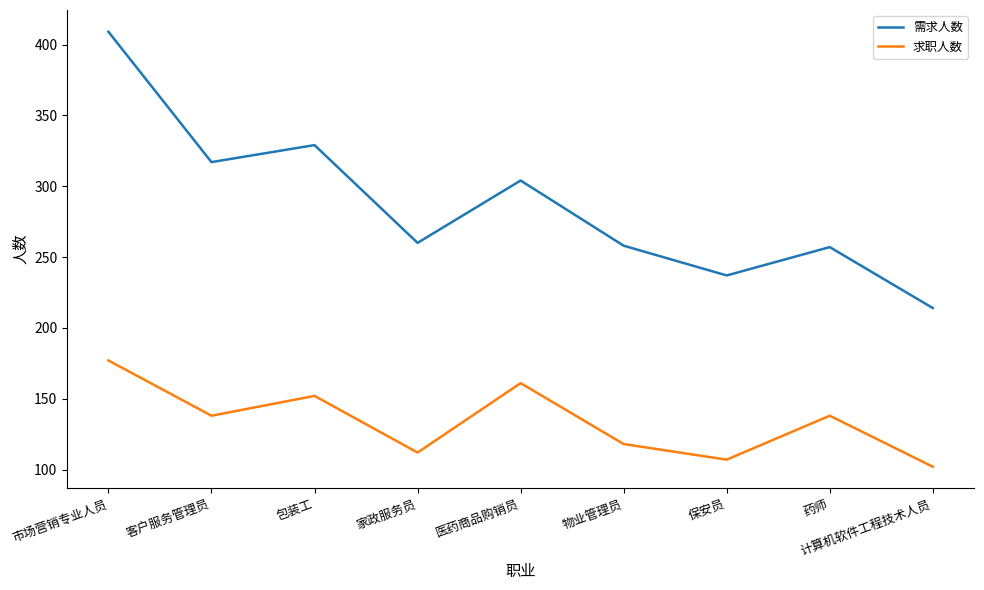

At which category does 求职人数 reach its first local valley?

客户服务管理员